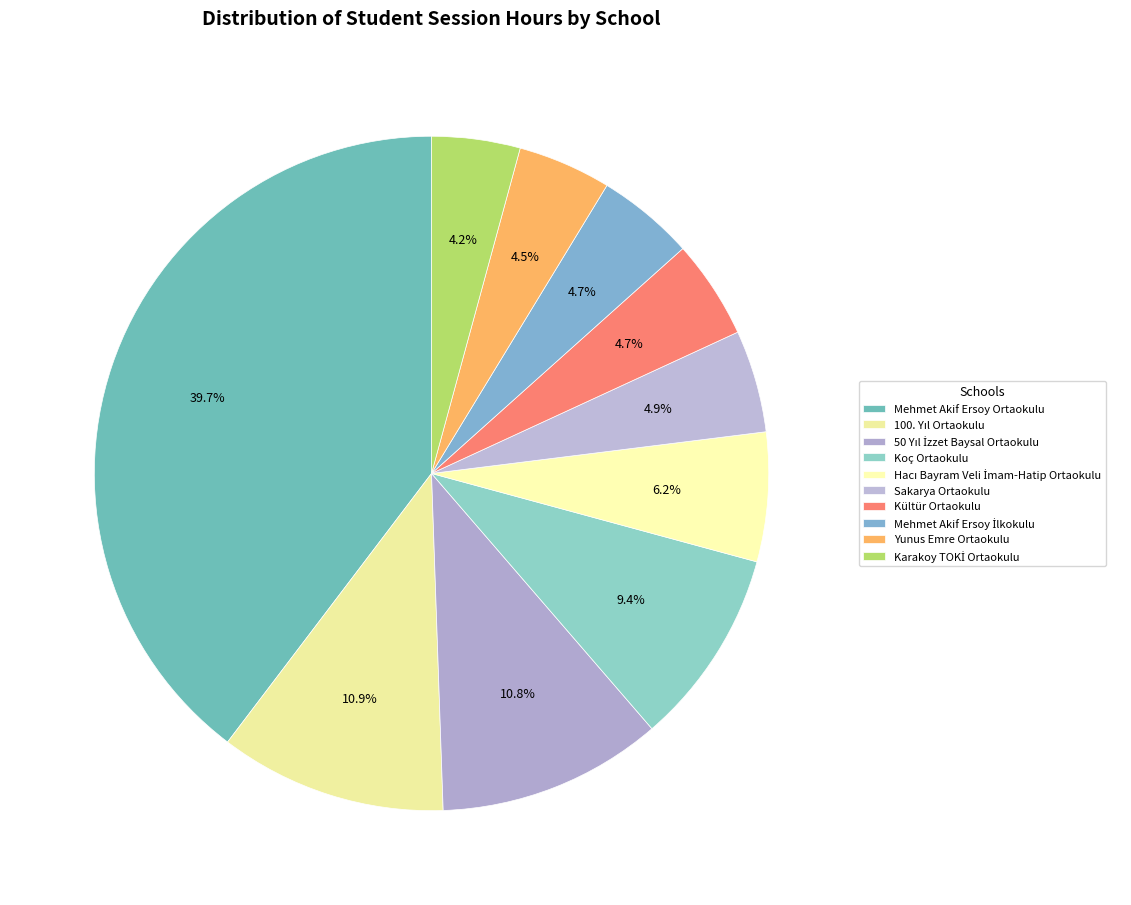

Is 100. Yıl Ortaokulu the majority of the pie?

No